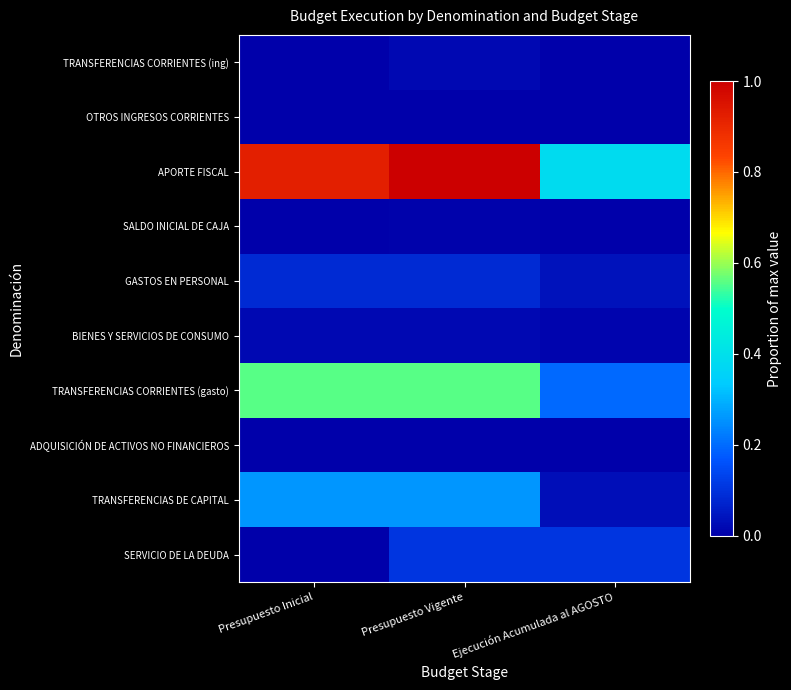

Reading left to right, extract all data points from this chart.

TRANSFERENCIAS CORRIENTES (ing): Presupuesto Inicial=0.0	Presupuesto Vigente=0.0	Ejecución Acumulada al AGOSTO=0.0
OTROS INGRESOS CORRIENTES: Presupuesto Inicial=0.0	Presupuesto Vigente=0.0	Ejecución Acumulada al AGOSTO=0.0
APORTE FISCAL: Presupuesto Inicial=0.9	Presupuesto Vigente=1.0	Ejecución Acumulada al AGOSTO=0.4
SALDO INICIAL DE CAJA: Presupuesto Inicial=0.0	Presupuesto Vigente=0.0	Ejecución Acumulada al AGOSTO=0.0
GASTOS EN PERSONAL: Presupuesto Inicial=0.1	Presupuesto Vigente=0.1	Ejecución Acumulada al AGOSTO=0.0
BIENES Y SERVICIOS DE CONSUMO: Presupuesto Inicial=0.0	Presupuesto Vigente=0.0	Ejecución Acumulada al AGOSTO=0.0
TRANSFERENCIAS CORRIENTES (gasto): Presupuesto Inicial=0.6	Presupuesto Vigente=0.6	Ejecución Acumulada al AGOSTO=0.2
ADQUISICIÓN DE ACTIVOS NO FINANCIEROS: Presupuesto Inicial=0.0	Presupuesto Vigente=0.0	Ejecución Acumulada al AGOSTO=0.0
TRANSFERENCIAS DE CAPITAL: Presupuesto Inicial=0.3	Presupuesto Vigente=0.3	Ejecución Acumulada al AGOSTO=0.0
SERVICIO DE LA DEUDA: Presupuesto Inicial=0.0	Presupuesto Vigente=0.1	Ejecución Acumulada al AGOSTO=0.1